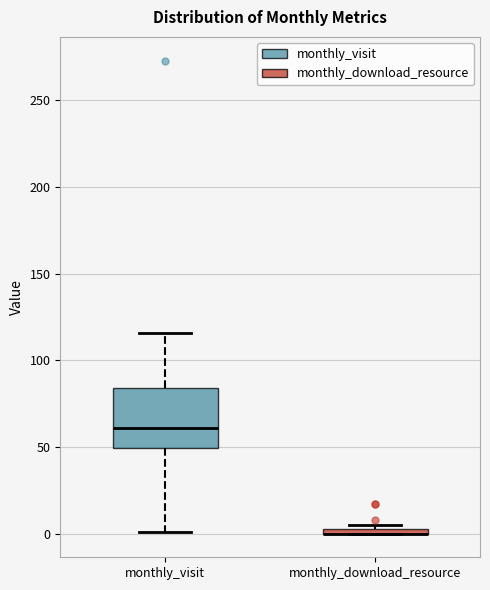

Where is the upper edge of the box for monthly_visit on the y-axis? The values are not printed on the chart, so give them approximately, as read against the axis.

85